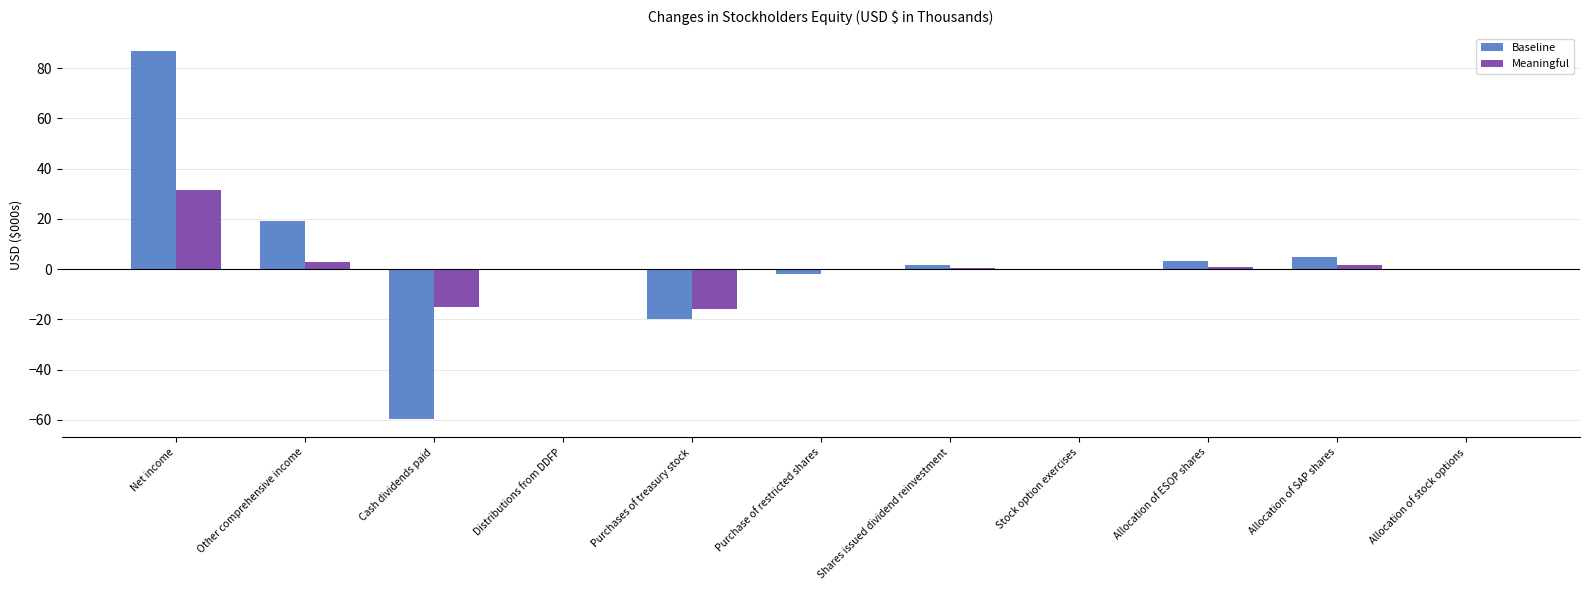

How many categories are shown in the chart?

11